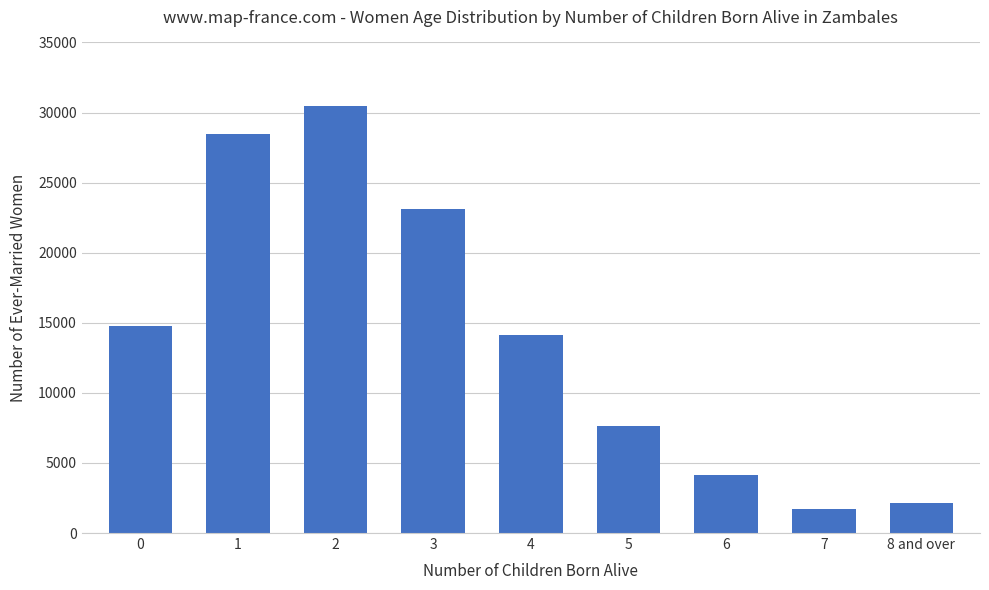

How many bars are there in total?

9